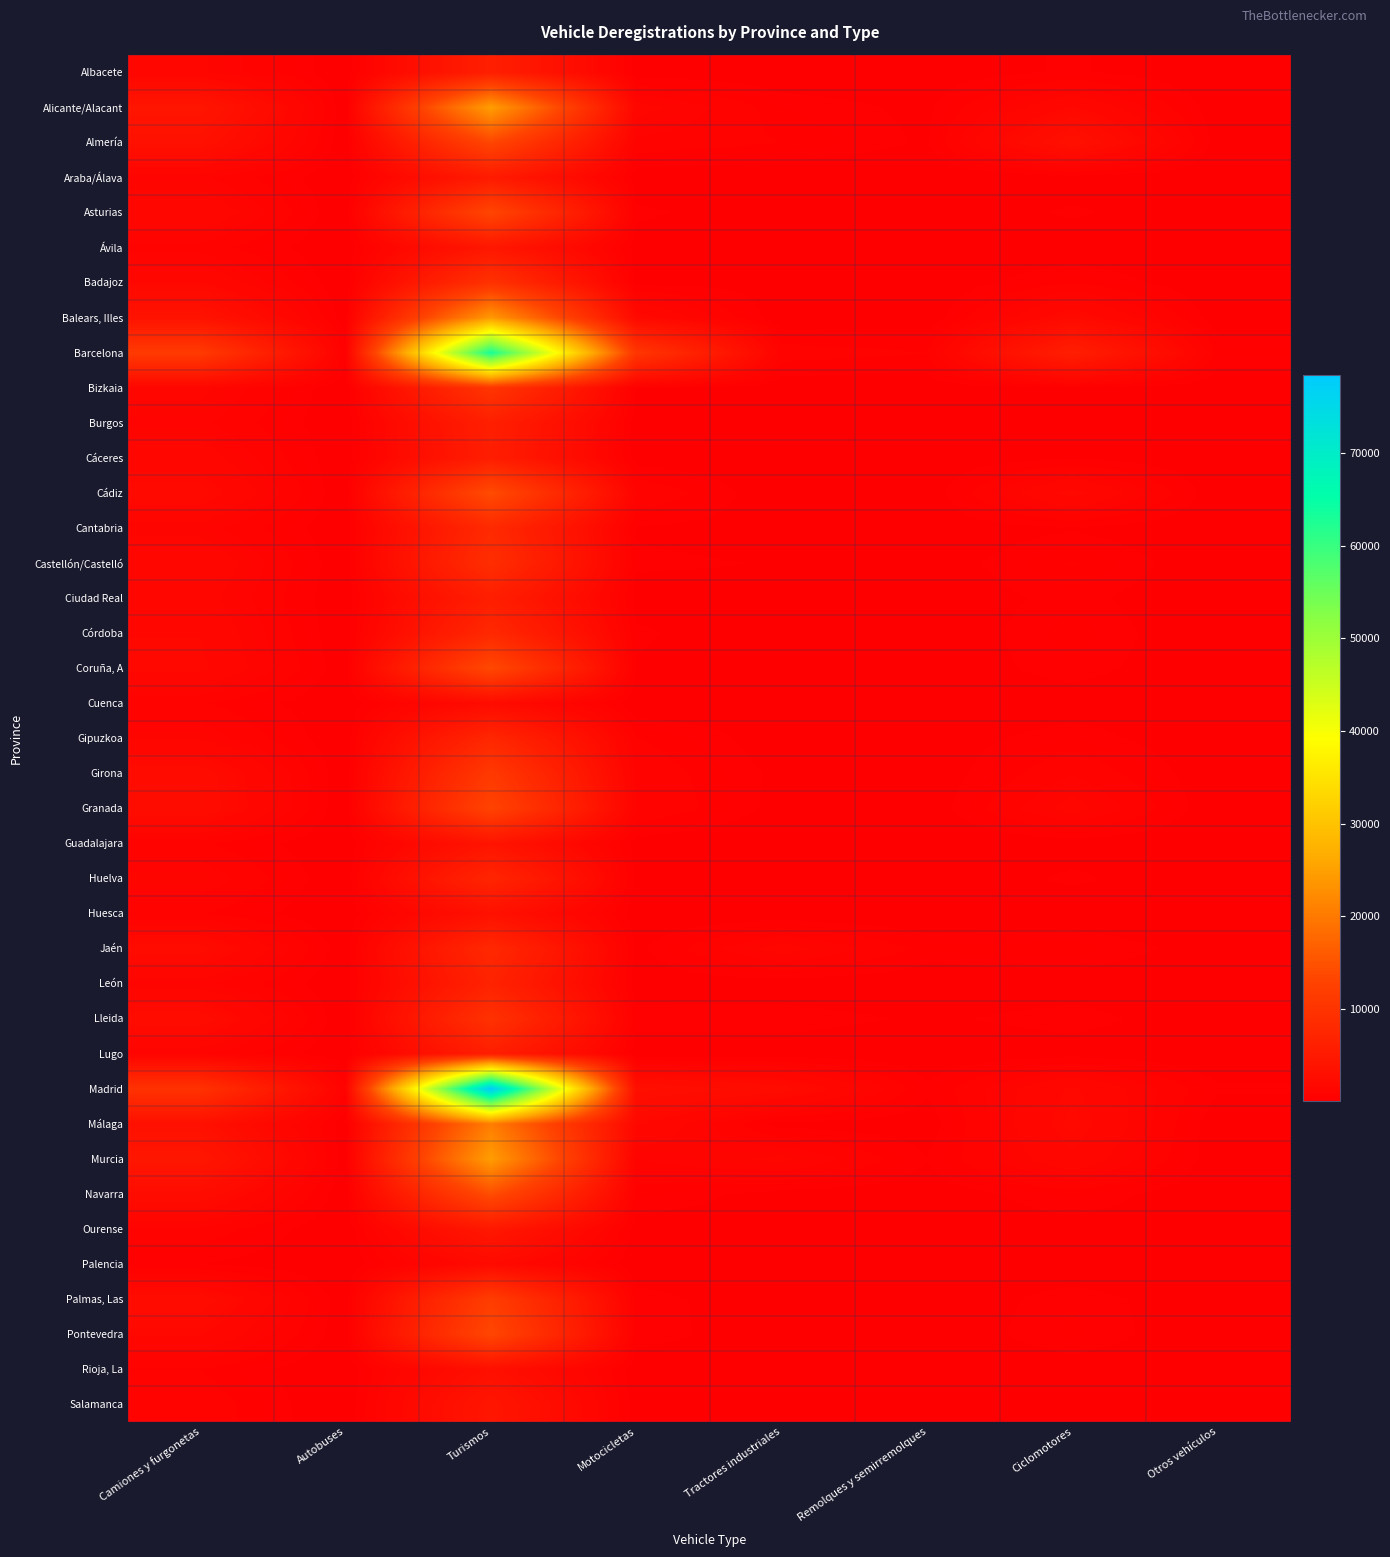

Reading left to right, list all the values displayed in this chart.

Albacete: Camiones y furgonetas=1294	Autobuses=20	Turismos=6050	Motocicletas=123	Tractores industriales=94	Remolques y semirremolques=96	Ciclomotores=351	Otros vehículos=17
Alicante/Alacant: Camiones y furgonetas=4263	Autobuses=44	Turismos=24666	Motocicletas=1396	Tractores industriales=462	Remolques y semirremolques=240	Ciclomotores=1714	Otros vehículos=110
Almería: Camiones y furgonetas=3286	Autobuses=21	Turismos=13390	Motocicletas=833	Tractores industriales=613	Remolques y semirremolques=265	Ciclomotores=3238	Otros vehículos=140
Araba/Álava: Camiones y furgonetas=980	Autobuses=17	Turismos=5233	Motocicletas=94	Tractores industriales=51	Remolques y semirremolques=17	Ciclomotores=92	Otros vehículos=61
Asturias: Camiones y furgonetas=1674	Autobuses=20	Turismos=13350	Motocicletas=375	Tractores industriales=101	Remolques y semirremolques=62	Ciclomotores=358	Otros vehículos=63
Ávila: Camiones y furgonetas=793	Autobuses=2	Turismos=4495	Motocicletas=136	Tractores industriales=26	Remolques y semirremolques=14	Ciclomotores=79	Otros vehículos=13
Badajoz: Camiones y furgonetas=1686	Autobuses=25	Turismos=9697	Motocicletas=200	Tractores industriales=183	Remolques y semirremolques=37	Ciclomotores=590	Otros vehículos=39
Balears, Illes: Camiones y furgonetas=3684	Autobuses=97	Turismos=24159	Motocicletas=1958	Tractores industriales=49	Remolques y semirremolques=55	Ciclomotores=2065	Otros vehículos=102
Barcelona: Camiones y furgonetas=11249	Autobuses=368	Turismos=63204	Motocicletas=10523	Tractores industriales=810	Remolques y semirremolques=619	Ciclomotores=5945	Otros vehículos=505
Bizkaia: Camiones y furgonetas=1355	Autobuses=17	Turismos=10374	Motocicletas=320	Tractores industriales=61	Remolques y semirremolques=51	Ciclomotores=250	Otros vehículos=52
Burgos: Camiones y furgonetas=1007	Autobuses=18	Turismos=6093	Motocicletas=120	Tractores industriales=123	Remolques y semirremolques=73	Ciclomotores=156	Otros vehículos=42
Cáceres: Camiones y furgonetas=1476	Autobuses=21	Turismos=5728	Motocicletas=117	Tractores industriales=39	Remolques y semirremolques=55	Ciclomotores=271	Otros vehículos=34
Cádiz: Camiones y furgonetas=2006	Autobuses=35	Turismos=14282	Motocicletas=954	Tractores industriales=34	Remolques y semirremolques=69	Ciclomotores=1898	Otros vehículos=61
Cantabria: Camiones y furgonetas=1078	Autobuses=24	Turismos=8115	Motocicletas=277	Tractores industriales=156	Remolques y semirremolques=83	Ciclomotores=271	Otros vehículos=33
Castellón/Castelló: Camiones y furgonetas=1658	Autobuses=35	Turismos=8887	Motocicletas=356	Tractores industriales=293	Remolques y semirremolques=109	Ciclomotores=636	Otros vehículos=67
Ciudad Real: Camiones y furgonetas=1421	Autobuses=13	Turismos=5942	Motocicletas=164	Tractores industriales=227	Remolques y semirremolques=91	Ciclomotores=402	Otros vehículos=36
Córdoba: Camiones y furgonetas=1665	Autobuses=11	Turismos=7882	Motocicletas=359	Tractores industriales=49	Remolques y semirremolques=43	Ciclomotores=551	Otros vehículos=21
Coruña, A: Camiones y furgonetas=1809	Autobuses=85	Turismos=13836	Motocicletas=278	Tractores industriales=145	Remolques y semirremolques=101	Ciclomotores=433	Otros vehículos=50
Cuenca: Camiones y furgonetas=658	Autobuses=32	Turismos=2309	Motocicletas=48	Tractores industriales=212	Remolques y semirremolques=54	Ciclomotores=133	Otros vehículos=26
Gipuzkoa: Camiones y furgonetas=1163	Autobuses=28	Turismos=7594	Motocicletas=633	Tractores industriales=142	Remolques y semirremolques=122	Ciclomotores=457	Otros vehículos=42
Girona: Camiones y furgonetas=2414	Autobuses=23	Turismos=11042	Motocicletas=835	Tractores industriales=228	Remolques y semirremolques=74	Ciclomotores=898	Otros vehículos=66
Granada: Camiones y furgonetas=2532	Autobuses=7	Turismos=12953	Motocicletas=932	Tractores industriales=196	Remolques y semirremolques=87	Ciclomotores=1392	Otros vehículos=56
Guadalajara: Camiones y furgonetas=662	Autobuses=11	Turismos=3961	Motocicletas=144	Tractores industriales=25	Remolques y semirremolques=26	Ciclomotores=130	Otros vehículos=24
Huelva: Camiones y furgonetas=1177	Autobuses=18	Turismos=7288	Motocicletas=212	Tractores industriales=57	Remolques y semirremolques=23	Ciclomotores=370	Otros vehículos=18
Huesca: Camiones y furgonetas=639	Autobuses=1	Turismos=3385	Motocicletas=76	Tractores industriales=24	Remolques y semirremolques=21	Ciclomotores=94	Otros vehículos=16
Jaén: Camiones y furgonetas=2335	Autobuses=58	Turismos=7873	Motocicletas=212	Tractores industriales=1424	Remolques y semirremolques=516	Ciclomotores=552	Otros vehículos=138
León: Camiones y furgonetas=1021	Autobuses=20	Turismos=6708	Motocicletas=110	Tractores industriales=118	Remolques y semirremolques=43	Ciclomotores=149	Otros vehículos=23
Lleida: Camiones y furgonetas=2407	Autobuses=13	Turismos=9612	Motocicletas=441	Tractores industriales=442	Remolques y semirremolques=261	Ciclomotores=423	Otros vehículos=105
Lugo: Camiones y furgonetas=959	Autobuses=18	Turismos=5940	Motocicletas=58	Tractores industriales=121	Remolques y semirremolques=56	Ciclomotores=155	Otros vehículos=43
Madrid: Camiones y furgonetas=9720	Autobuses=647	Turismos=78466	Motocicletas=3049	Tractores industriales=2330	Remolques y semirremolques=365	Ciclomotores=1753	Otros vehículos=346
Málaga: Camiones y furgonetas=3225	Autobuses=70	Turismos=20466	Motocicletas=1750	Tractores industriales=167	Remolques y semirremolques=122	Ciclomotores=1946	Otros vehículos=81
Murcia: Camiones y furgonetas=4420	Autobuses=93	Turismos=24622	Motocicletas=914	Tractores industriales=1319	Remolques y semirremolques=324	Ciclomotores=1591	Otros vehículos=110
Navarra: Camiones y furgonetas=2487	Autobuses=34	Turismos=14379	Motocicletas=520	Tractores industriales=177	Remolques y semirremolques=109	Ciclomotores=505	Otros vehículos=62
Ourense: Camiones y furgonetas=841	Autobuses=12	Turismos=4734	Motocicletas=153	Tractores industriales=144	Remolques y semirremolques=79	Ciclomotores=189	Otros vehículos=35
Palencia: Camiones y furgonetas=308	Autobuses=3	Turismos=2080	Motocicletas=32	Tractores industriales=29	Remolques y semirremolques=22	Ciclomotores=56	Otros vehículos=25
Palmas, Las: Camiones y furgonetas=2409	Autobuses=55	Turismos=11821	Motocicletas=453	Tractores industriales=43	Remolques y semirremolques=44	Ciclomotores=450	Otros vehículos=76
Pontevedra: Camiones y furgonetas=1730	Autobuses=75	Turismos=13466	Motocicletas=453	Tractores industriales=83	Remolques y semirremolques=79	Ciclomotores=504	Otros vehículos=57
Rioja, La: Camiones y furgonetas=610	Autobuses=4	Turismos=3127	Motocicletas=93	Tractores industriales=34	Remolques y semirremolques=13	Ciclomotores=164	Otros vehículos=28
Salamanca: Camiones y furgonetas=821	Autobuses=7	Turismos=4338	Motocicletas=127	Tractores industriales=71	Remolques y semirremolques=20	Ciclomotores=158	Otros vehículos=19